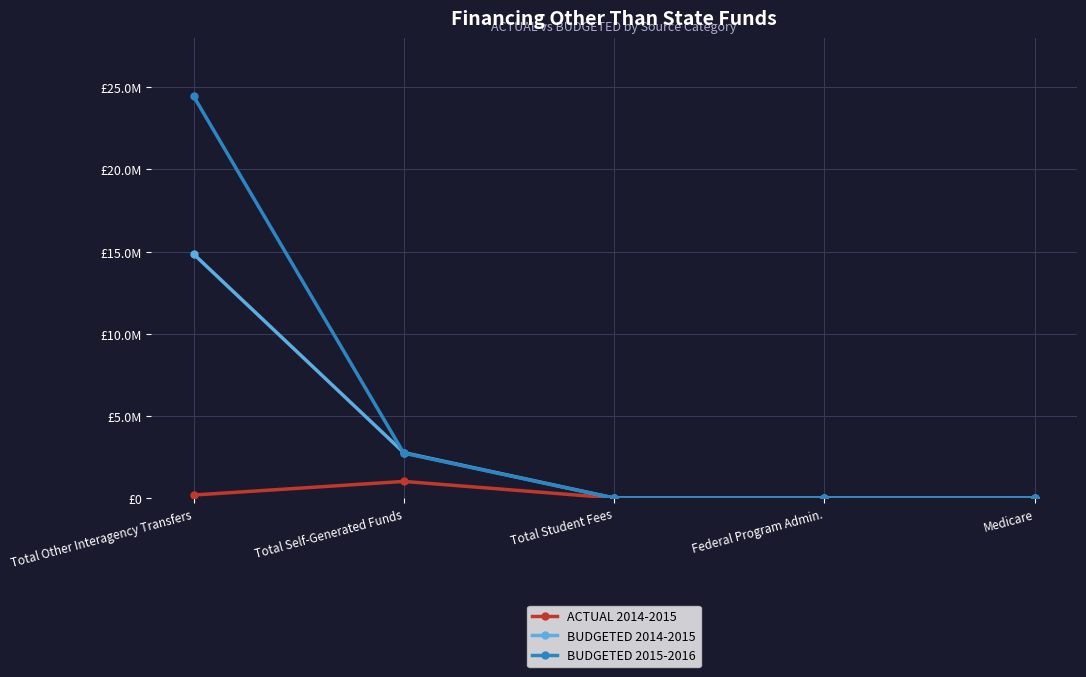

True or false: ACTUAL 2014-2015 and BUDGETED 2014-2015 cross at least once.

False